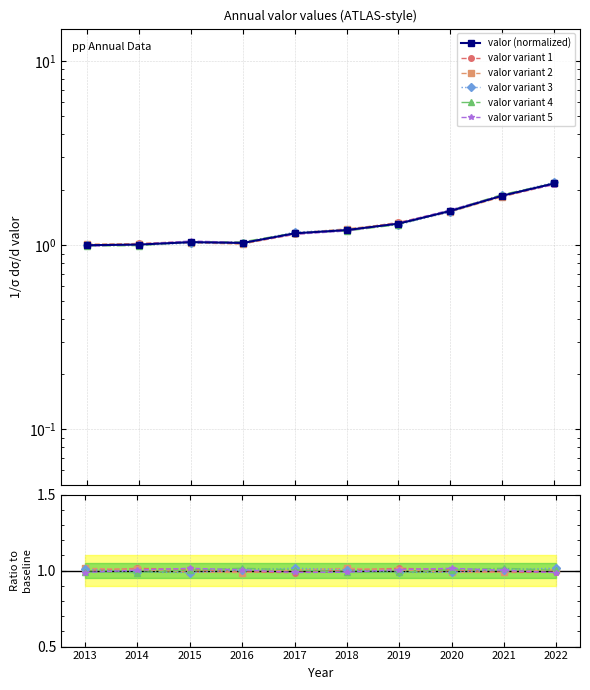

Count the number of data series in this chart.

6